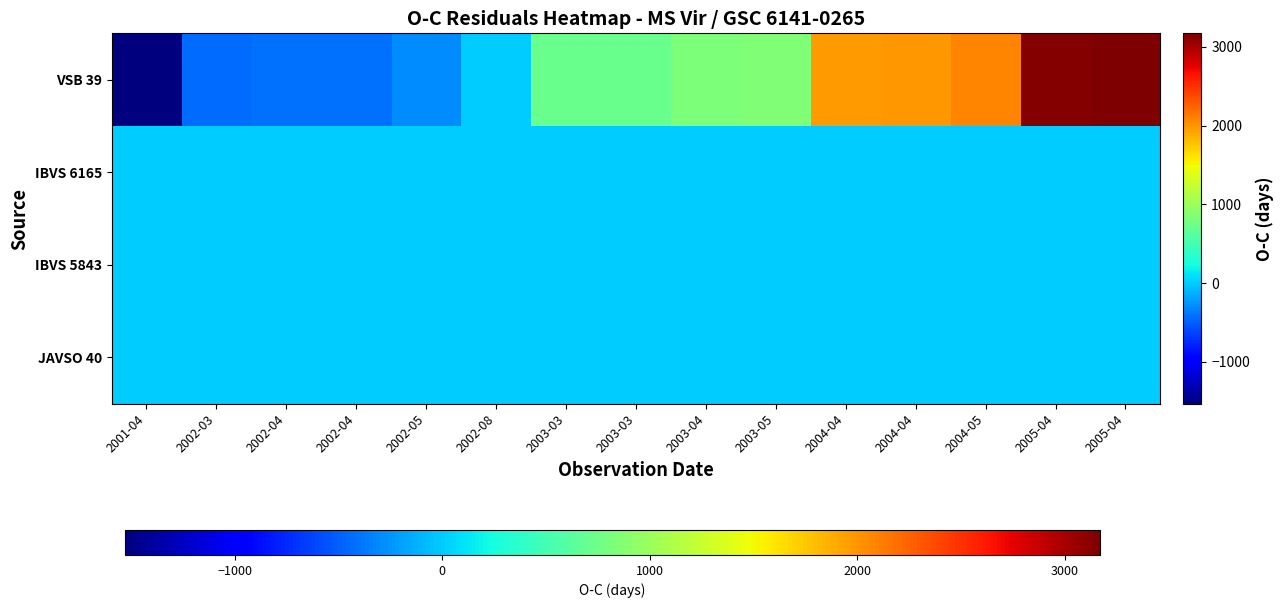

What is the minimum value shown in the chart?

-1529.8